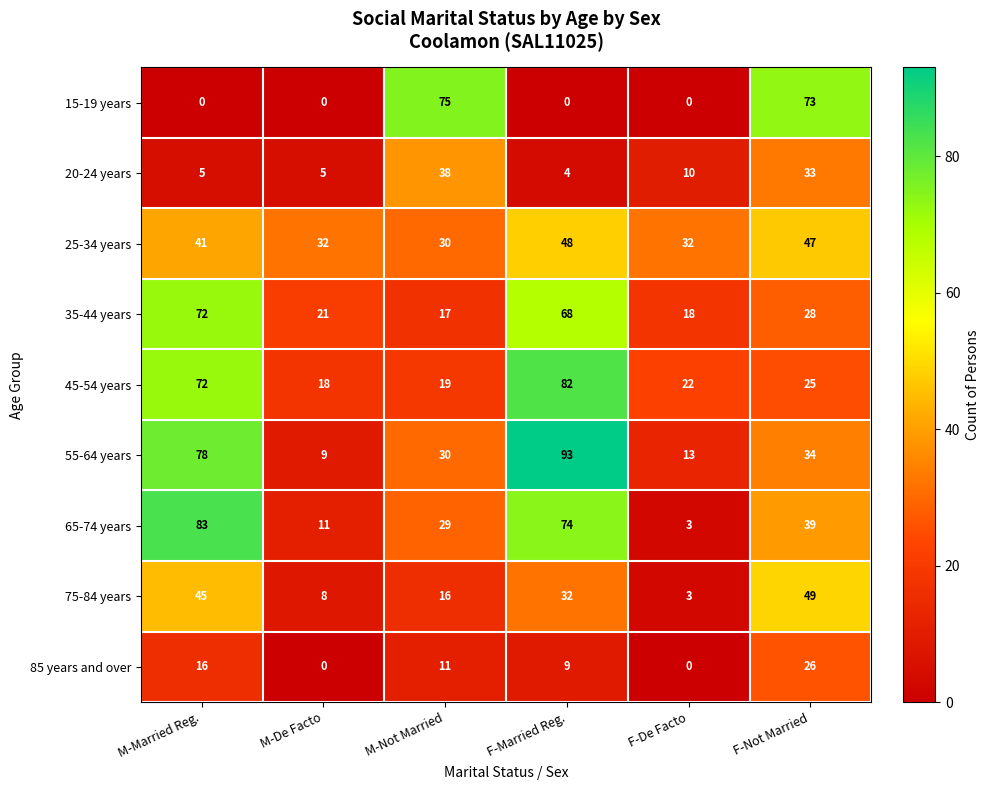

What is the maximum value shown in the chart?

93